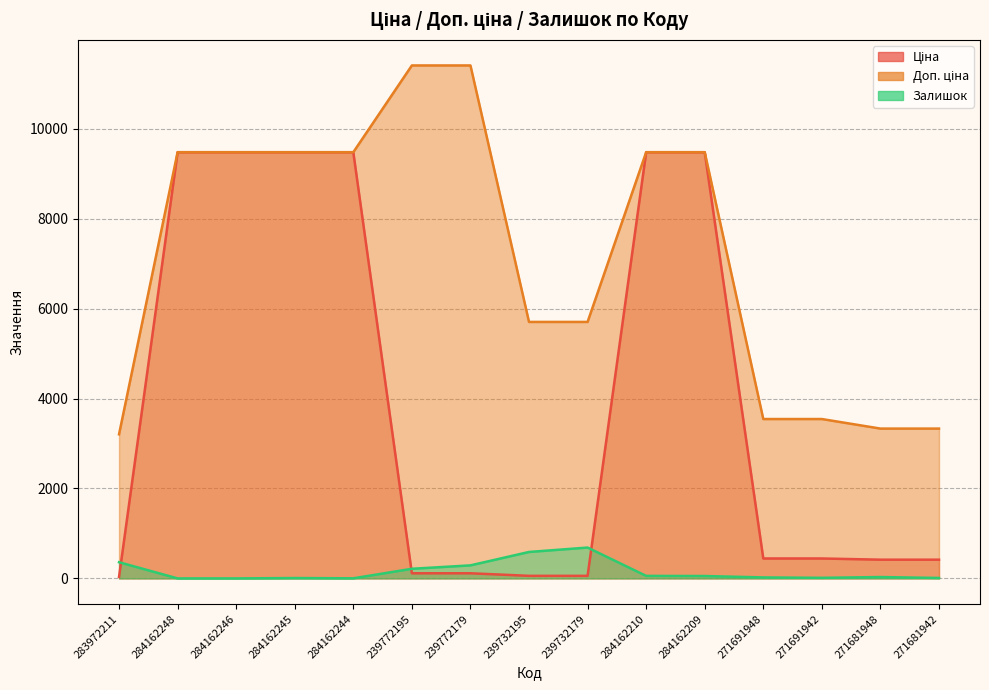

The Ціна series shows 9480.1 at 284162209. True or false?

True